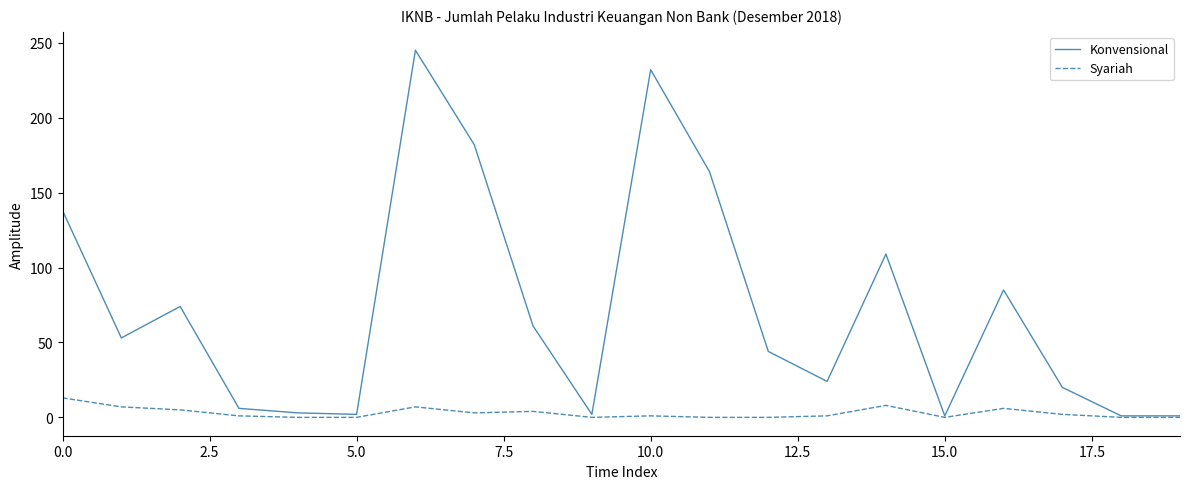

Which series has the largest range (max minus min)?

Konvensional